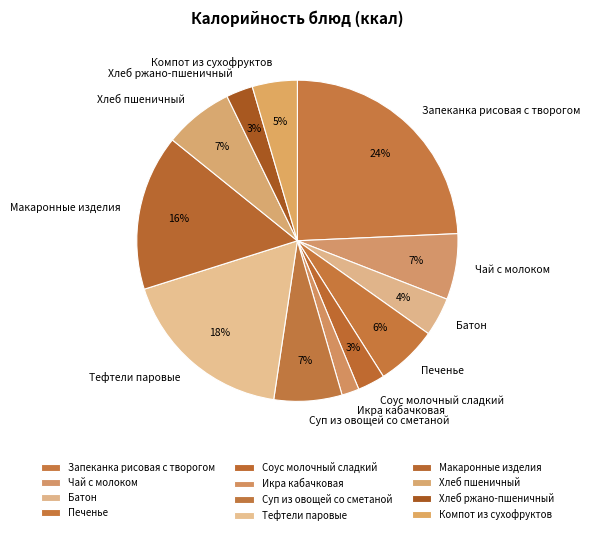

Between Суп из овощей со сметаной and Компот из сухофруктов, which is larger?

Суп из овощей со сметаной